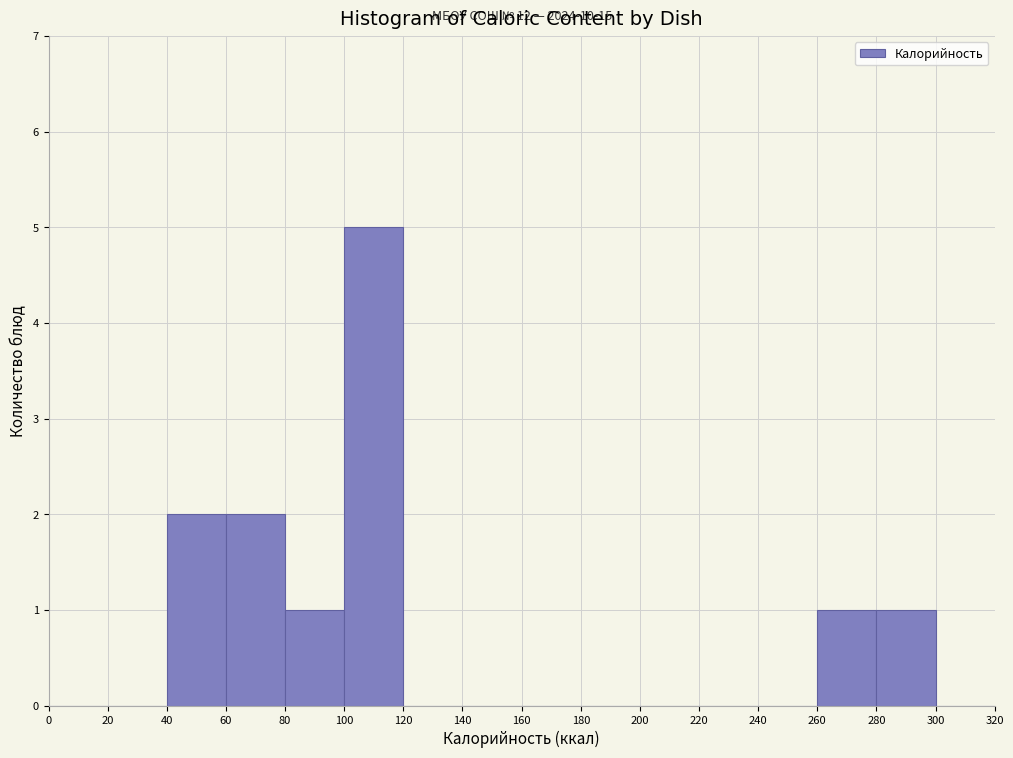

Which range on the x-axis has the tallest bar?

100 to 120